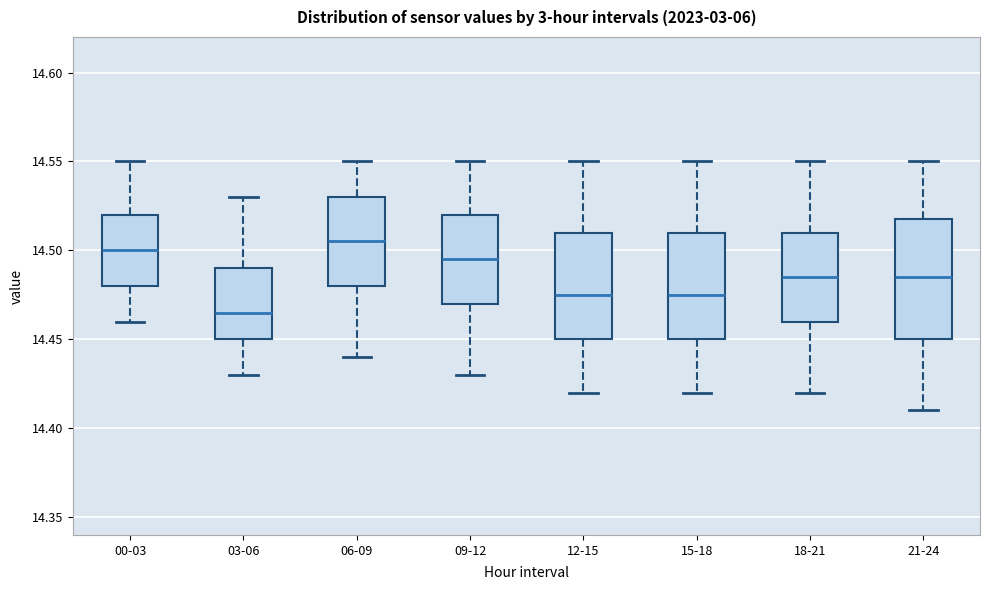

Reading left to right, read every box against the y-axis: the position of its median line, the range the box covers, and the ends of its whiskers. The values are not printed on the chart, so give them approximately, as read against the axis.

00-03: median 14.500, box 14.480 to 14.520, whiskers 14.460 to 14.550
03-06: median 14.465, box 14.450 to 14.490, whiskers 14.430 to 14.530
06-09: median 14.505, box 14.480 to 14.530, whiskers 14.440 to 14.550
09-12: median 14.495, box 14.470 to 14.520, whiskers 14.430 to 14.550
12-15: median 14.475, box 14.450 to 14.510, whiskers 14.420 to 14.550
15-18: median 14.475, box 14.450 to 14.510, whiskers 14.420 to 14.550
18-21: median 14.485, box 14.460 to 14.510, whiskers 14.420 to 14.550
21-24: median 14.485, box 14.450 to 14.520, whiskers 14.410 to 14.550